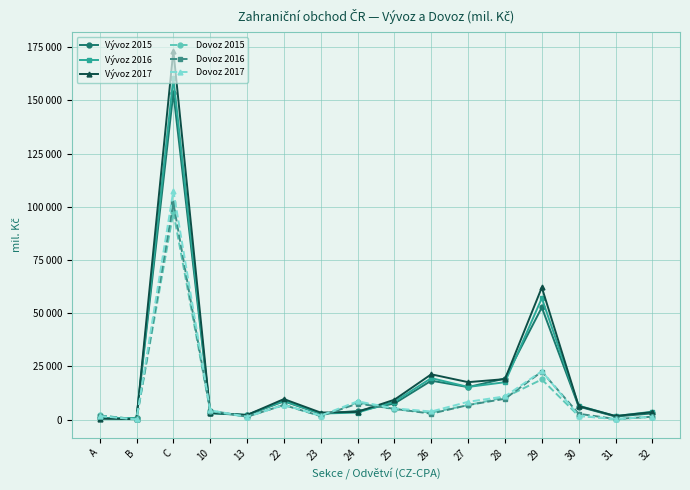

What is the total value across all series at 13?

10463